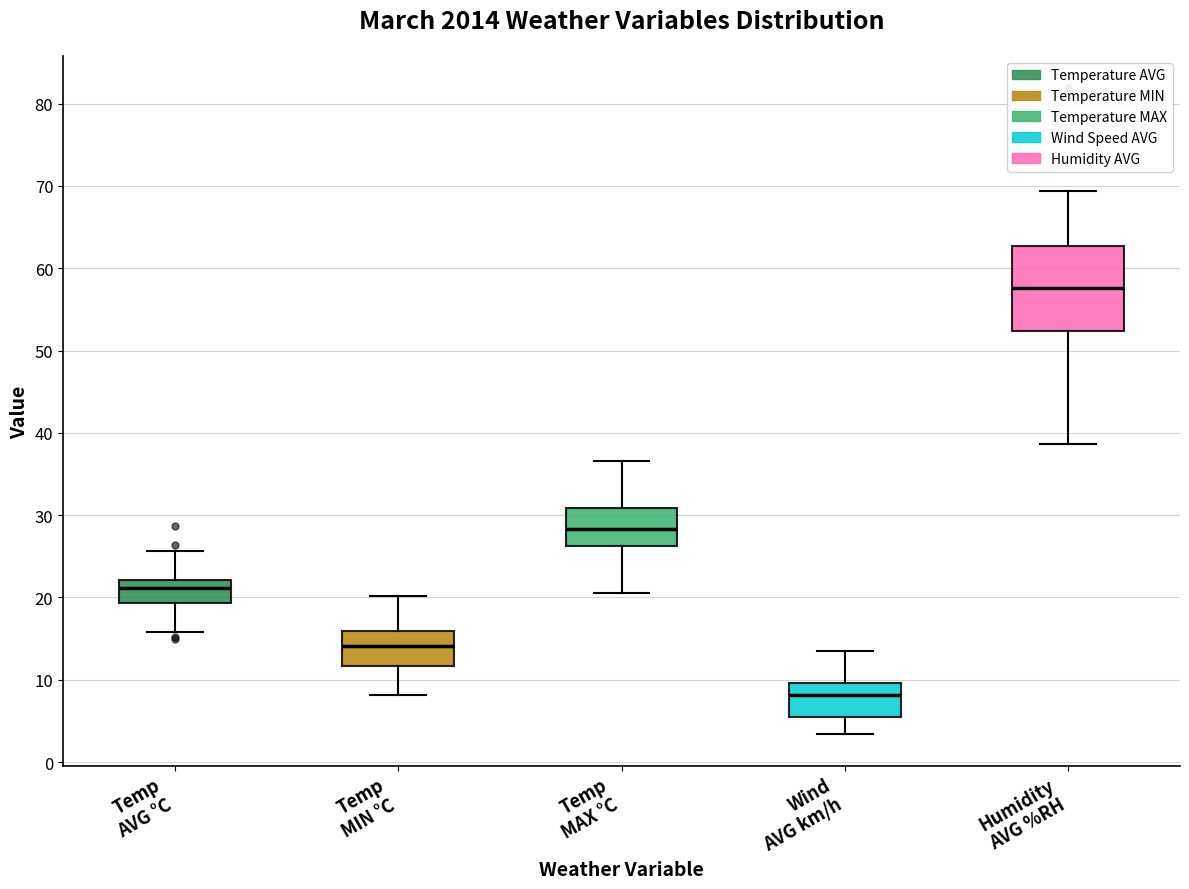

Reading left to right, transcribe this box plot: for each box, give where its median line is, the range the box spans, and where its two whiskers end, as read against the y-axis. The values are not printed on the chart, so give them approximately, as read against the axis.

Temp AVG °C: median 21, box 19 to 22, whiskers 16 to 26
Temp MIN °C: median 14, box 12 to 16, whiskers 8 to 20
Temp MAX °C: median 28, box 26 to 31, whiskers 21 to 37
Wind AVG km/h: median 8, box 5 to 10, whiskers 3 to 14
Humidity AVG %RH: median 58, box 52 to 63, whiskers 39 to 69